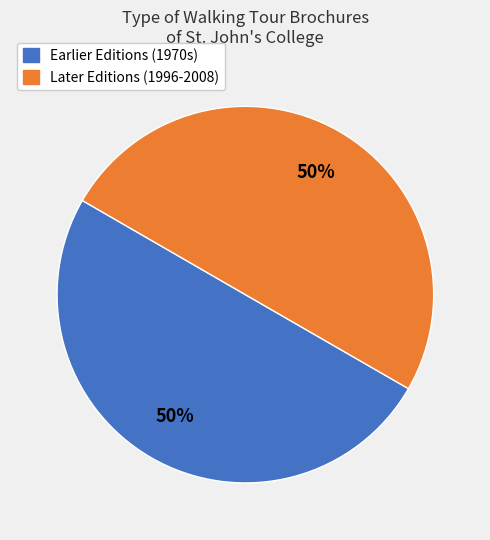

To the nearest percent, what is the average slice percentage?

50%